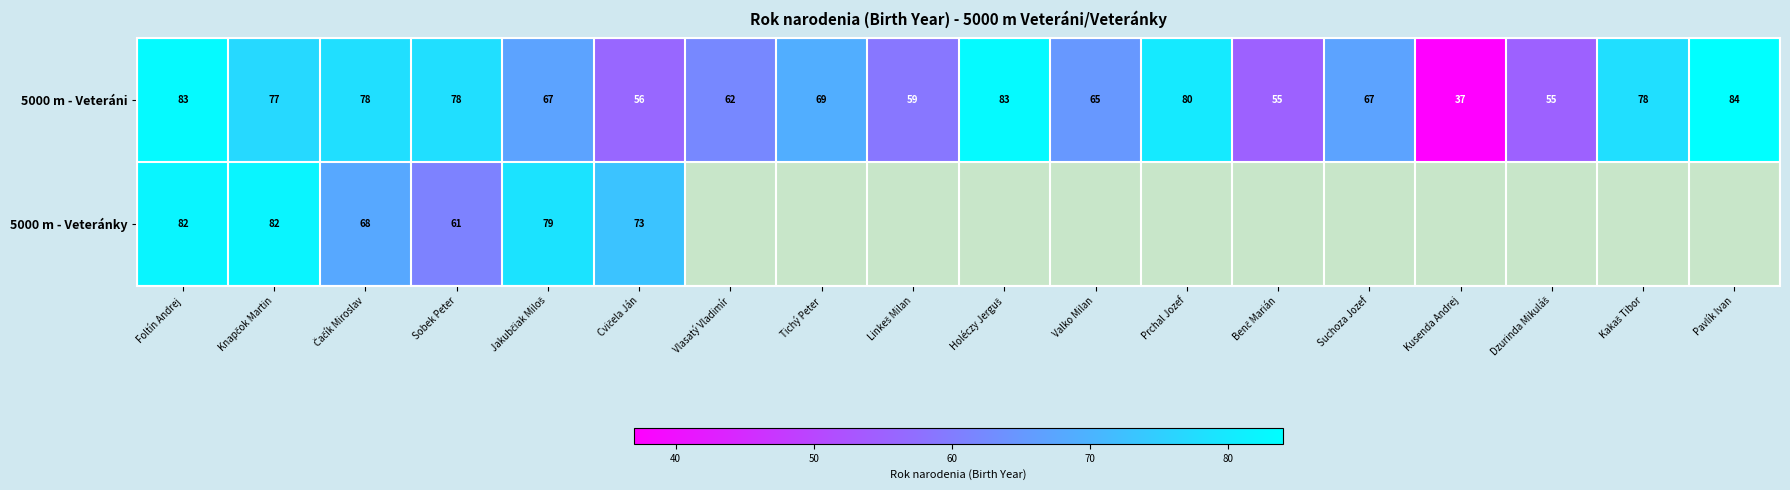

True or false: 5000 m - Veteráni has a value of 114.1 at Prchal Jozef.

False